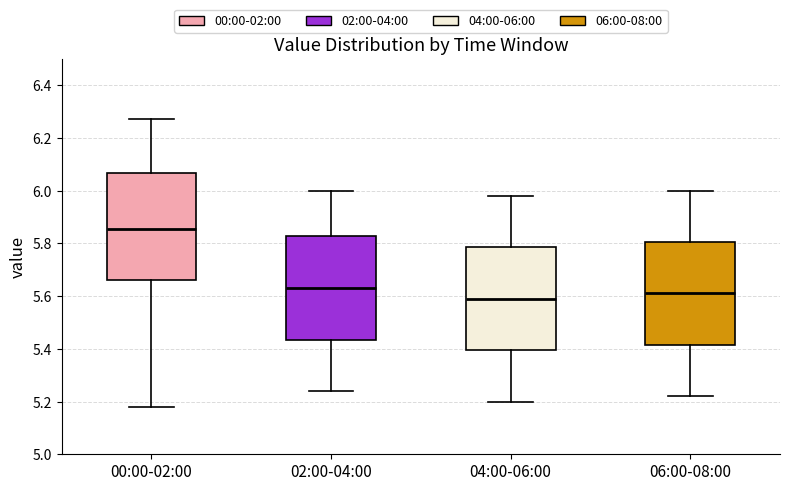

Reading left to right, read every box against the y-axis: the position of its median line, the range the box covers, and the ends of its whiskers. The values are not printed on the chart, so give them approximately, as read against the axis.

00:00-02:00: median 5.86, box 5.66 to 6.06, whiskers 5.18 to 6.28
02:00-04:00: median 5.64, box 5.44 to 5.82, whiskers 5.24 to 6.00
04:00-06:00: median 5.60, box 5.40 to 5.78, whiskers 5.20 to 5.98
06:00-08:00: median 5.62, box 5.42 to 5.80, whiskers 5.22 to 6.00